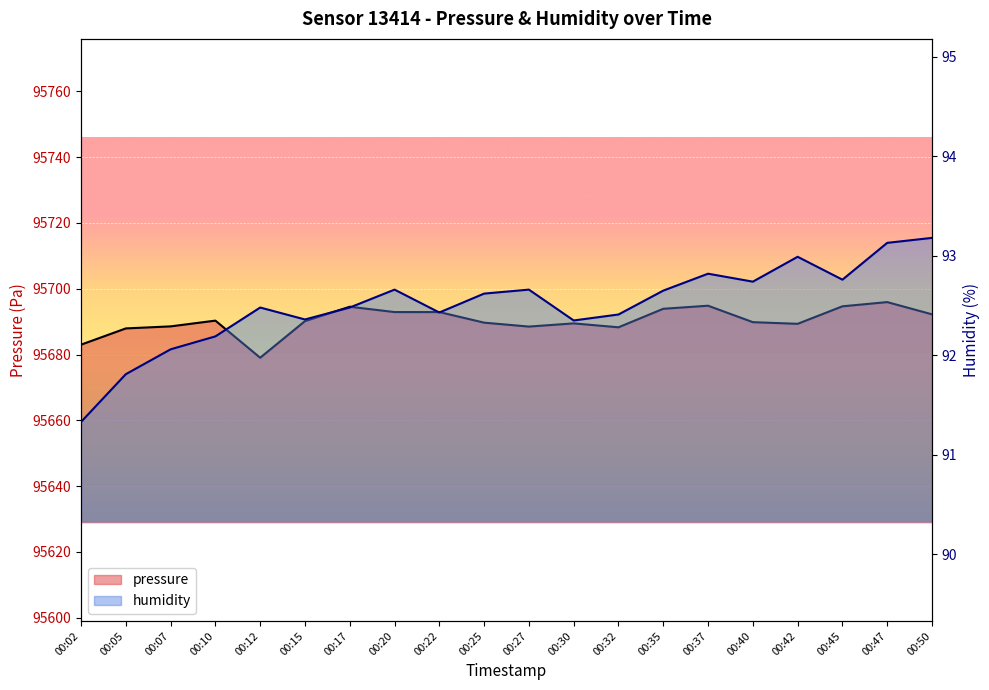

True or false: pressure and humidity intersect in this chart.

False